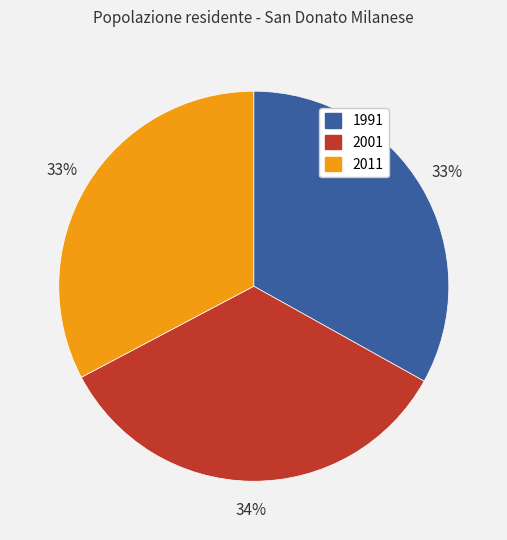

To the nearest percent, what percentage of the pie is 2011?

33%